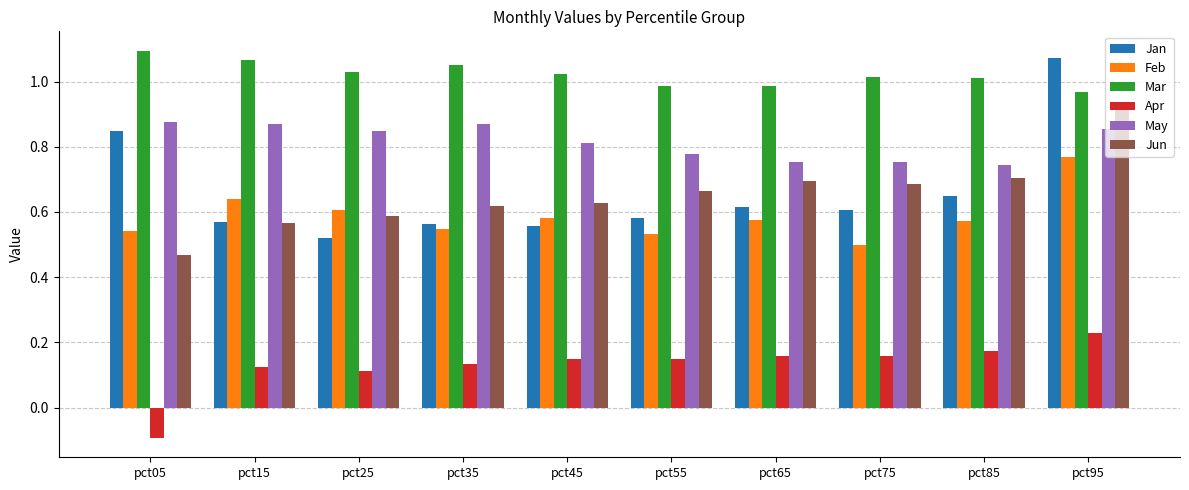

What is the sum of the Mar values at pct95 and pct45?

2.0